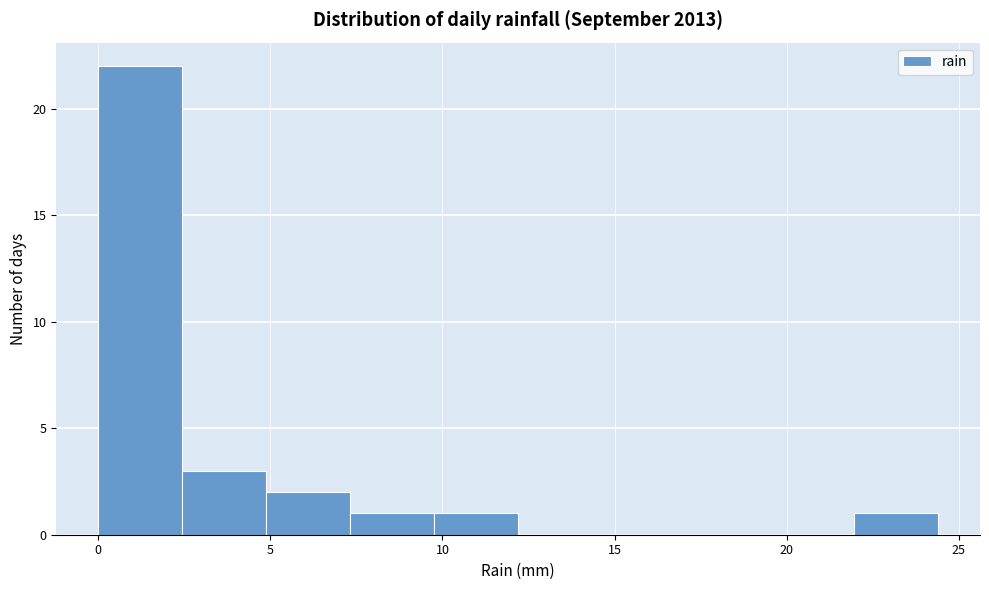

What is the height of the bar covering 7.5 to 10.0 on the x-axis? Neither the bar edges nor the heights are printed on the chart, so give them approximately, as read against the axes.

1